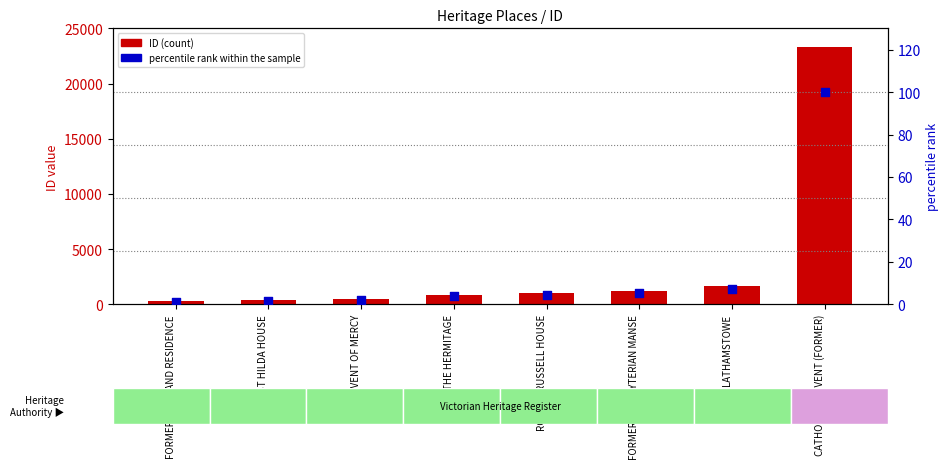

Which series has the widest spread of Y values?

ID (count)